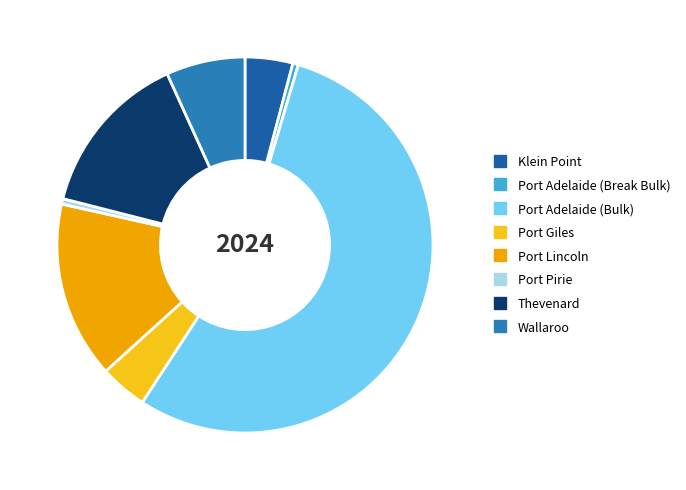

Which category accounts for the majority?

Port Adelaide (Bulk)